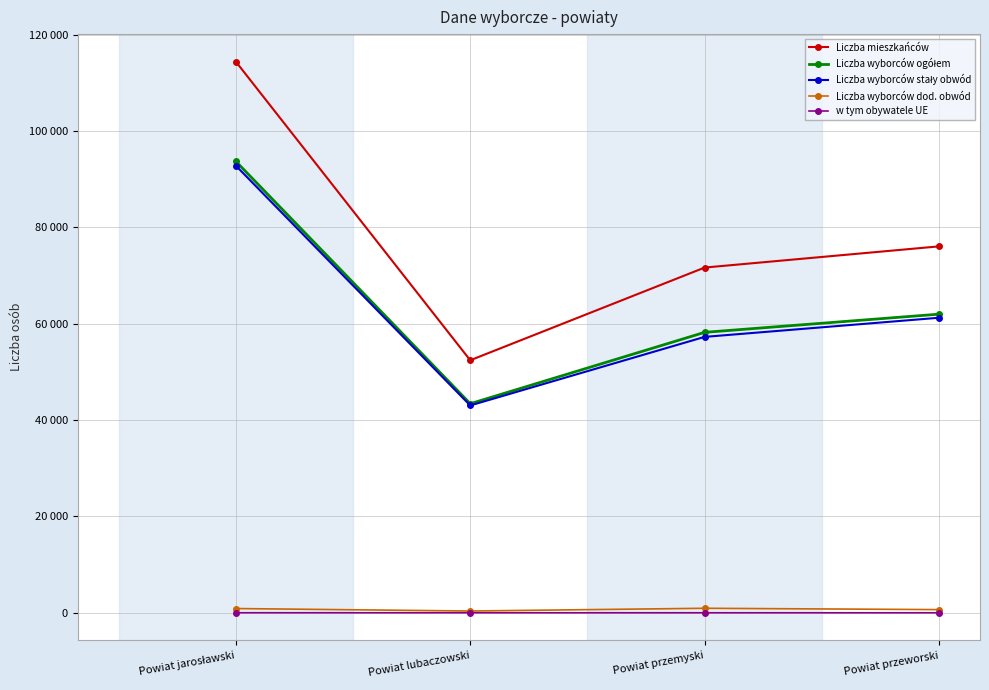

What position from the right is Powiat jarosławski?

4